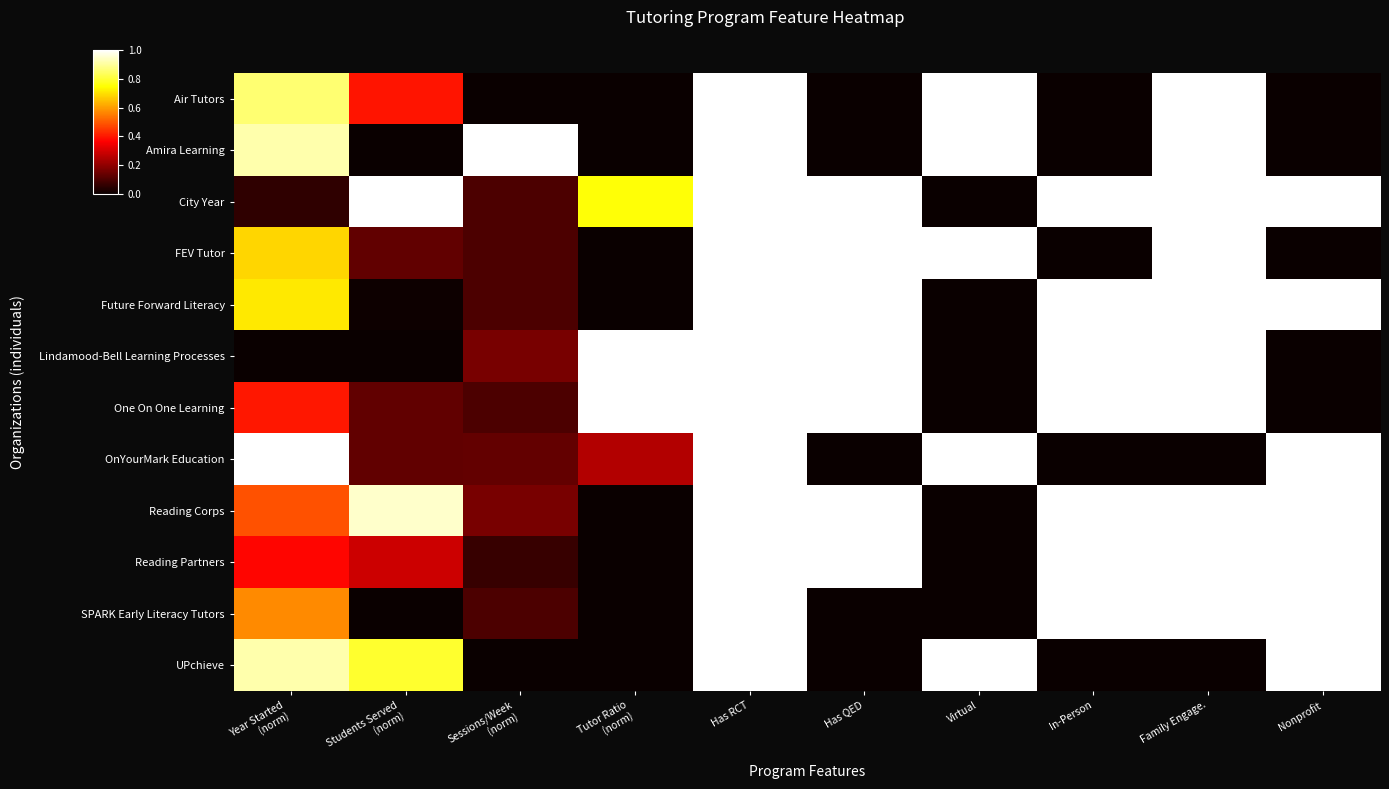

What is the spread (max minus min) of values at Virtual?

1.0